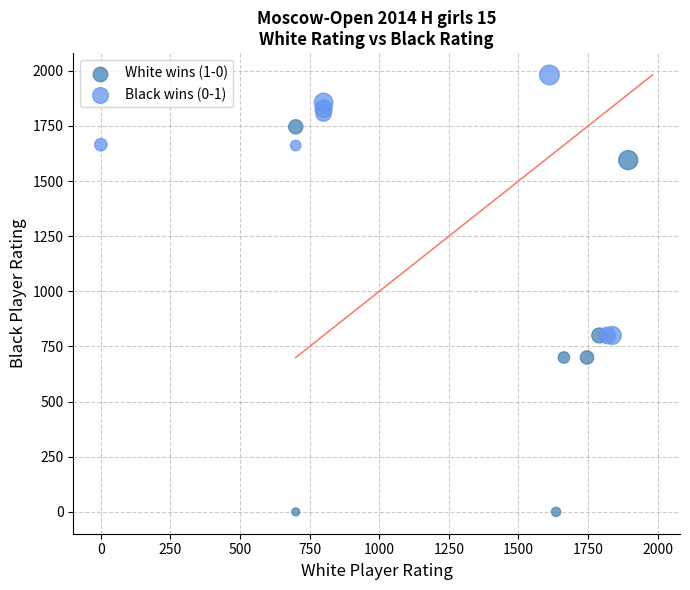

Which series has the largest Y range (max minus min)?

White wins (1-0)